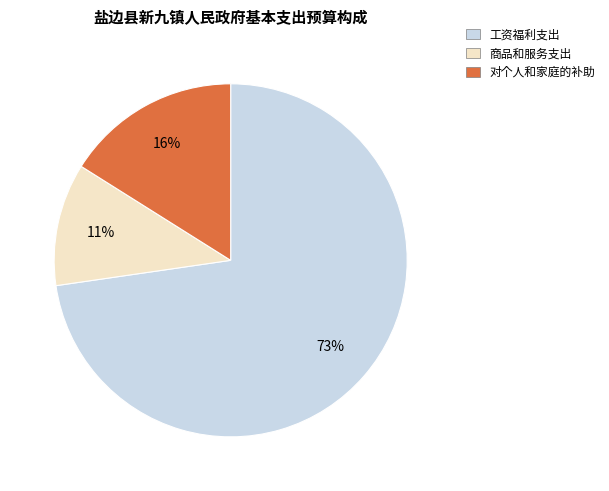

To the nearest percent, what is the combined percentage of 商品和服务支出 and 工资福利支出?

84%